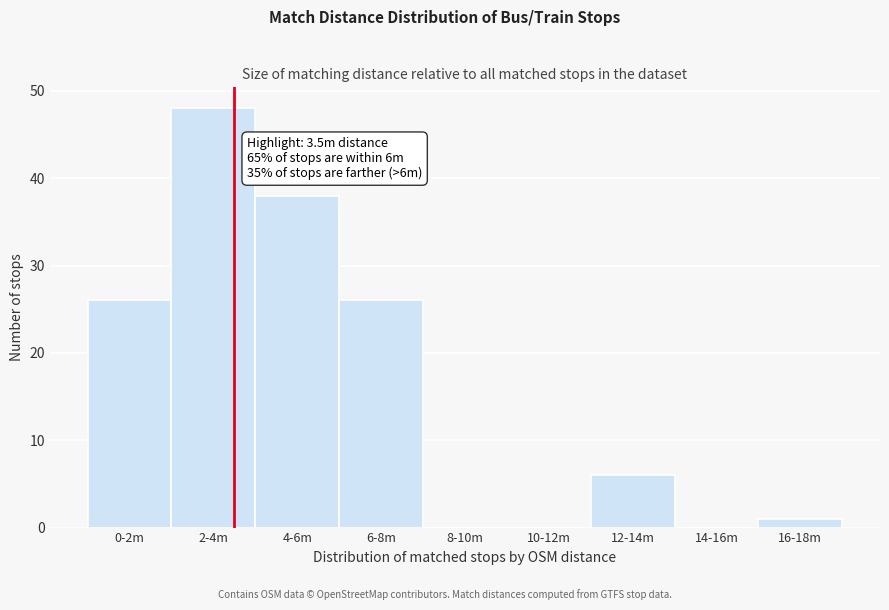

Reading left to right, list all the values displayed in this chart.

0-2m=26	2-4m=48	4-6m=38	6-8m=26	8-10m=0	10-12m=0	12-14m=6	14-16m=0	16-18m=1